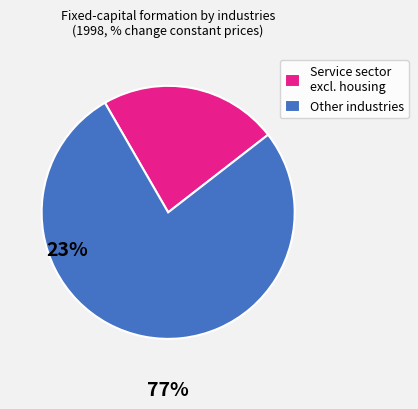

Rank the categories by value from highest to lowest.

Other industries, Service sector excl. housing